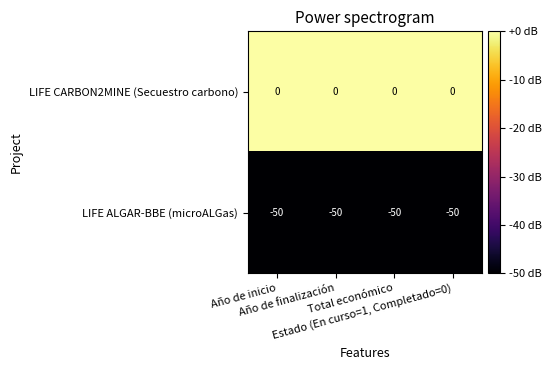

Which series has the largest total across all categories?

LIFE CARBON2MINE (Secuestro carbono)